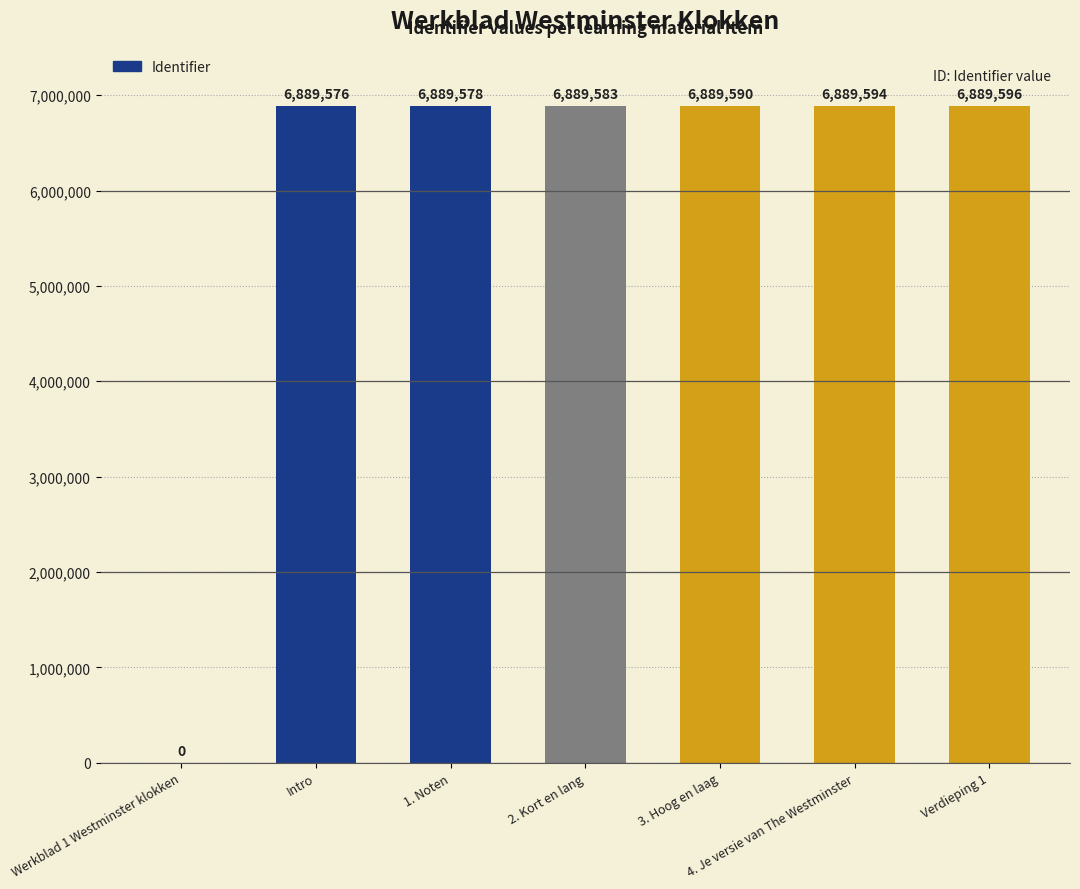

What is the maximum value shown in the chart?

6889596